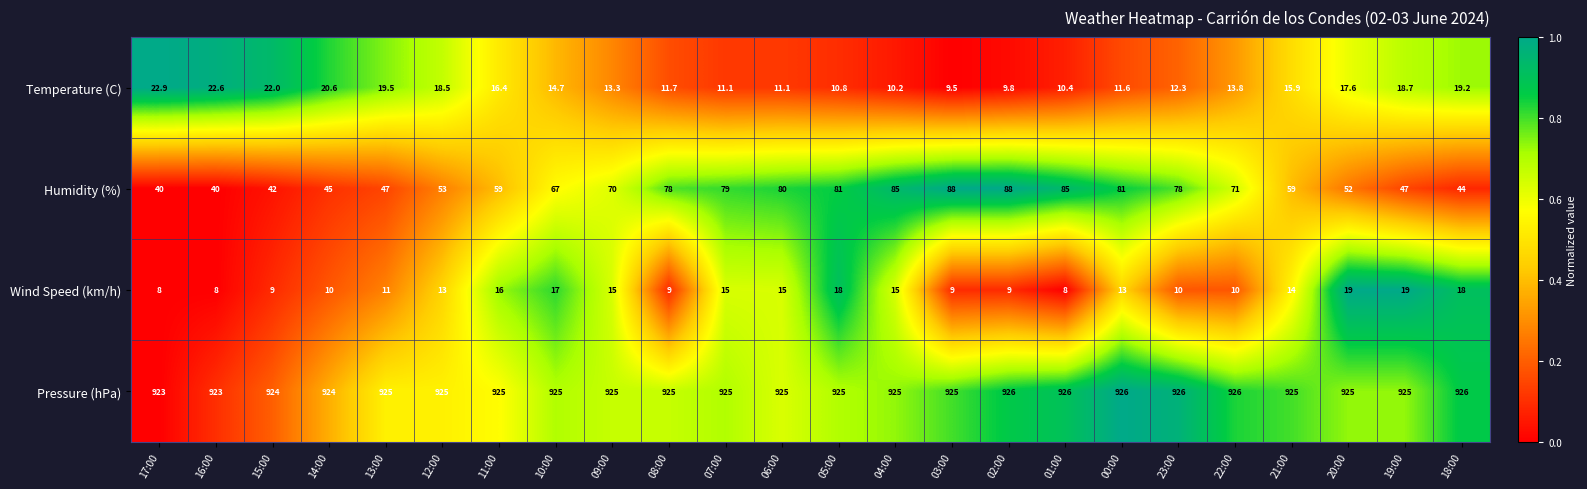

What is the maximum value shown in the chart?

926.0